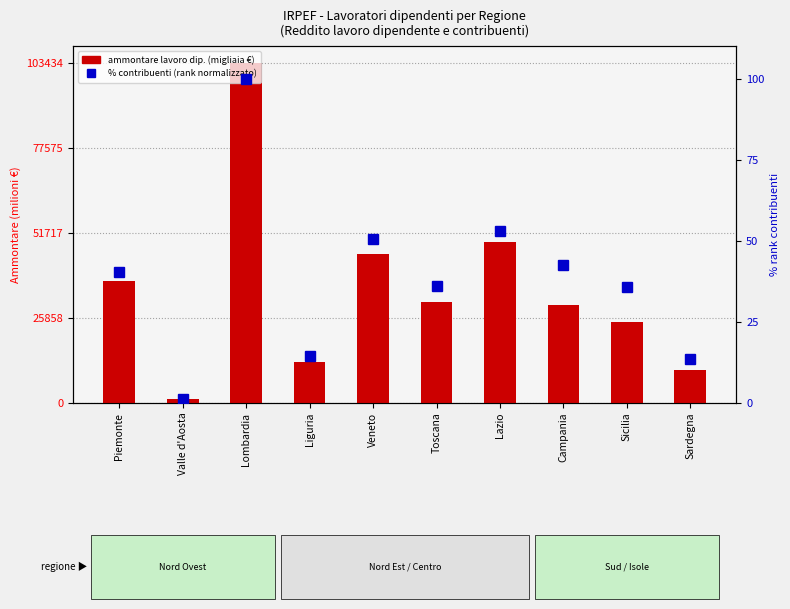

What is the difference between the maximum and minimum values in the ammontare (mln €) series?

102331.4